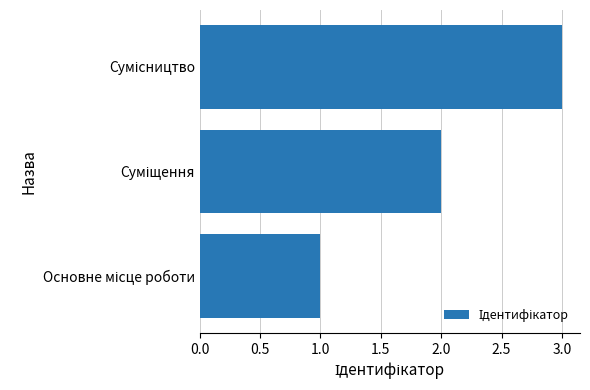

What is the greatest value displayed?

3